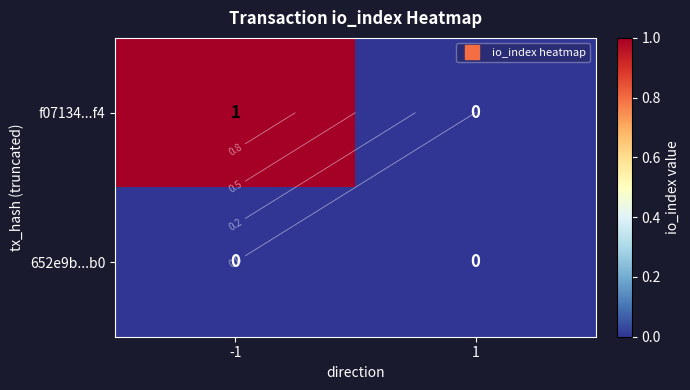

At how many categories does at least one series exceed 0?

1